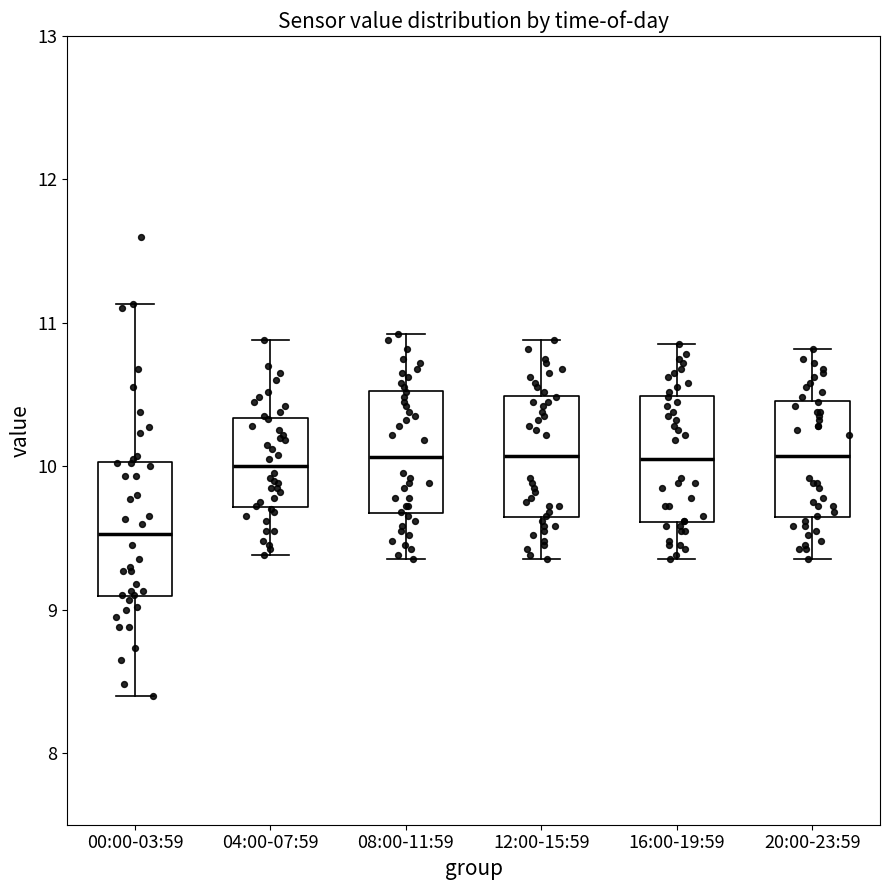

Reading left to right, read every box against the y-axis: the position of its median line, the range the box covers, and the ends of its whiskers. The values are not printed on the chart, so give them approximately, as read against the axis.

00:00-03:59: median 9.5, box 9.1 to 10.0, whiskers 8.4 to 11.1
04:00-07:59: median 10.0, box 9.7 to 10.3, whiskers 9.4 to 10.9
08:00-11:59: median 10.1, box 9.7 to 10.5, whiskers 9.4 to 10.9
12:00-15:59: median 10.1, box 9.6 to 10.5, whiskers 9.4 to 10.9
16:00-19:59: median 10.1, box 9.6 to 10.5, whiskers 9.4 to 10.9
20:00-23:59: median 10.1, box 9.6 to 10.5, whiskers 9.4 to 10.8